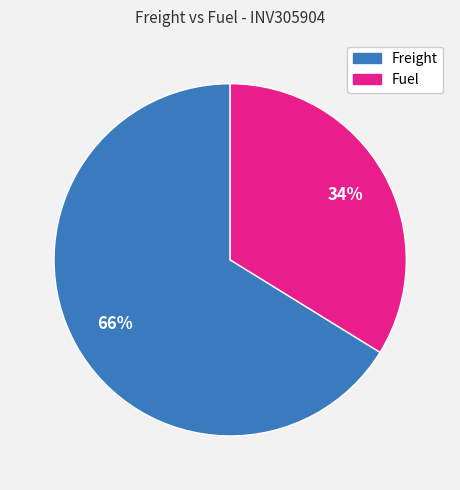

How many slices are in this pie chart?

2